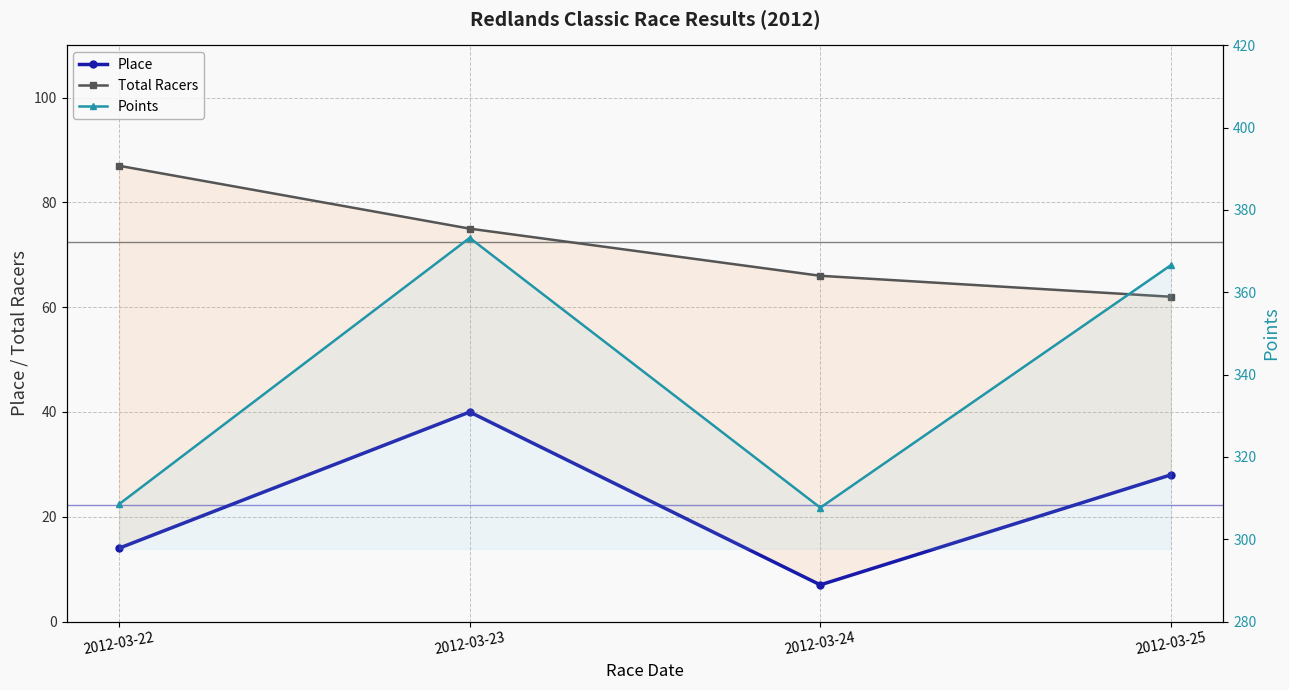

Which series changed the most between 2012-03-23 and 2012-03-24?

Points